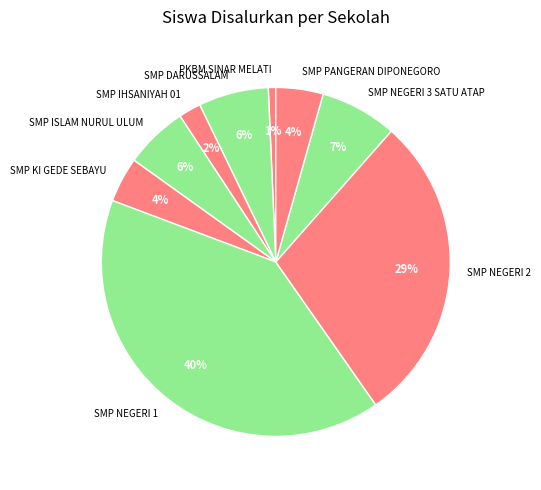

Do SMP NEGERI 3 SATU ATAP and PKBM SINAR MELATI together represent more than half of the pie?

No